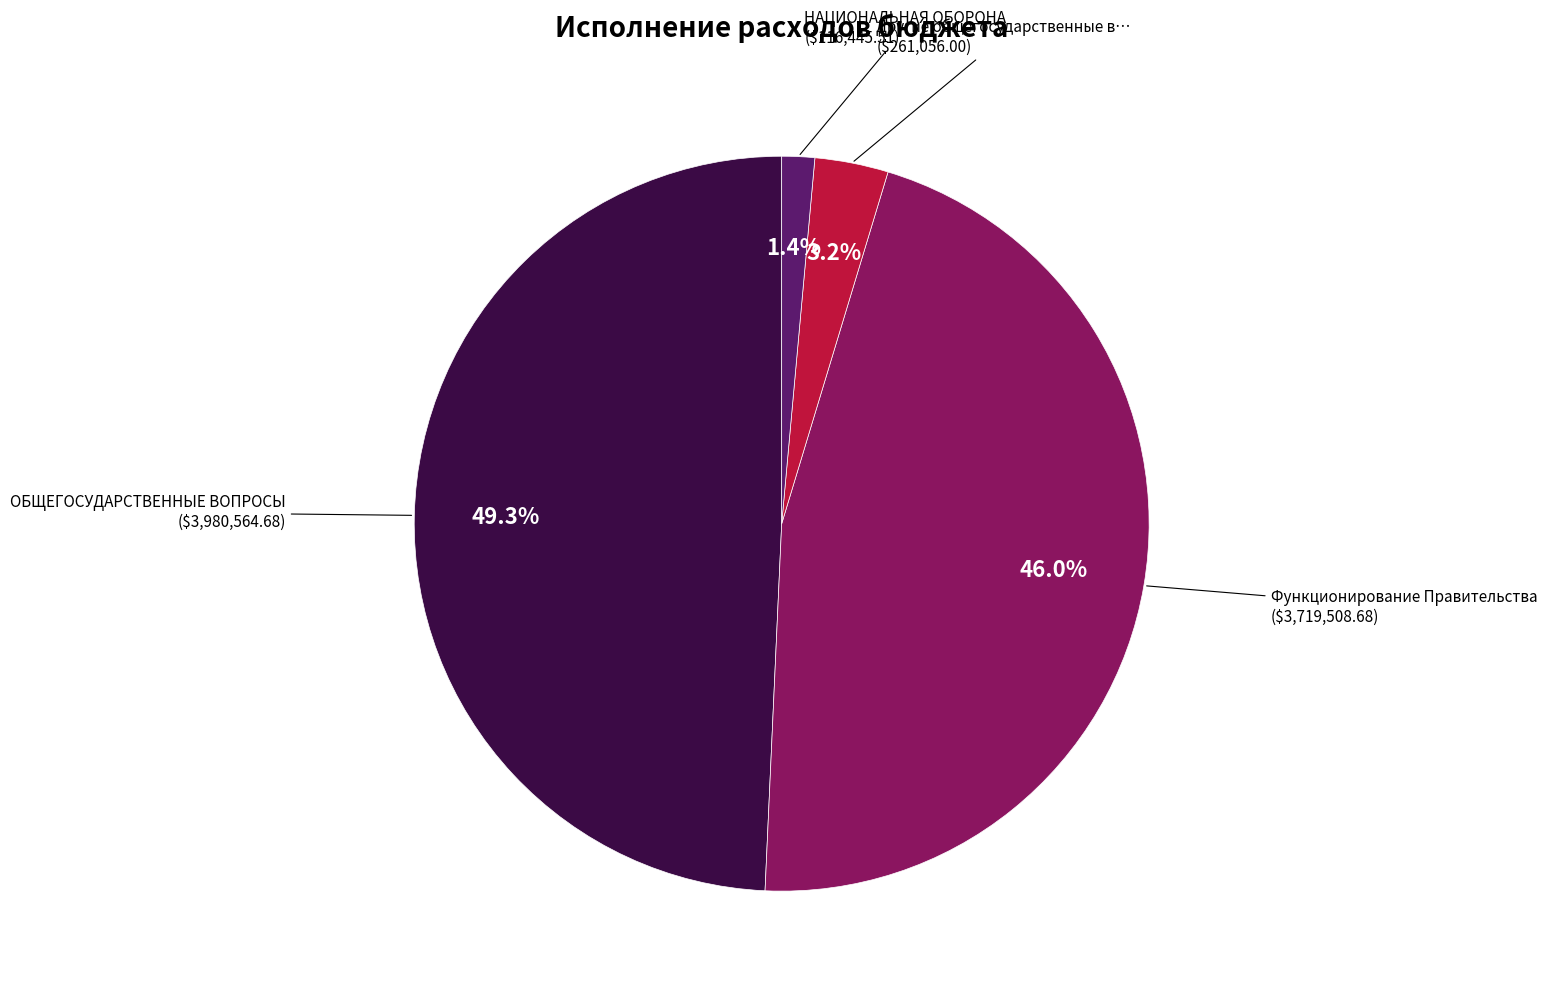

Does any single category account for the majority?

No